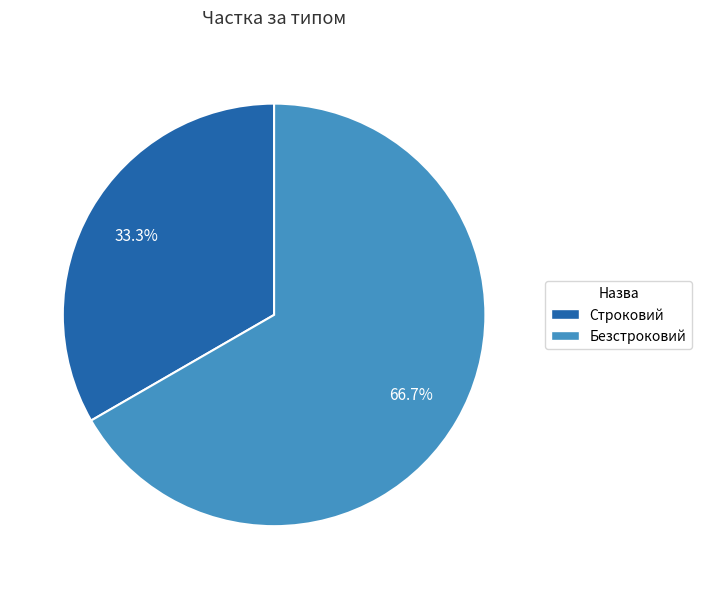

To the nearest percent, what is the difference between the largest and smallest slice percentages?

33%